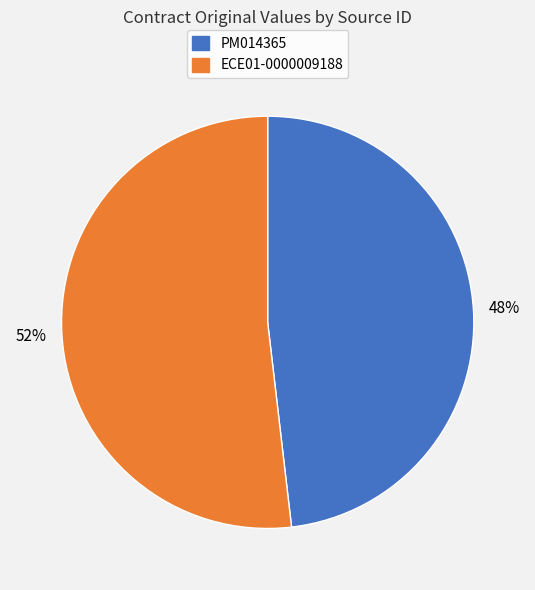

Which slice is the smallest?

PM014365